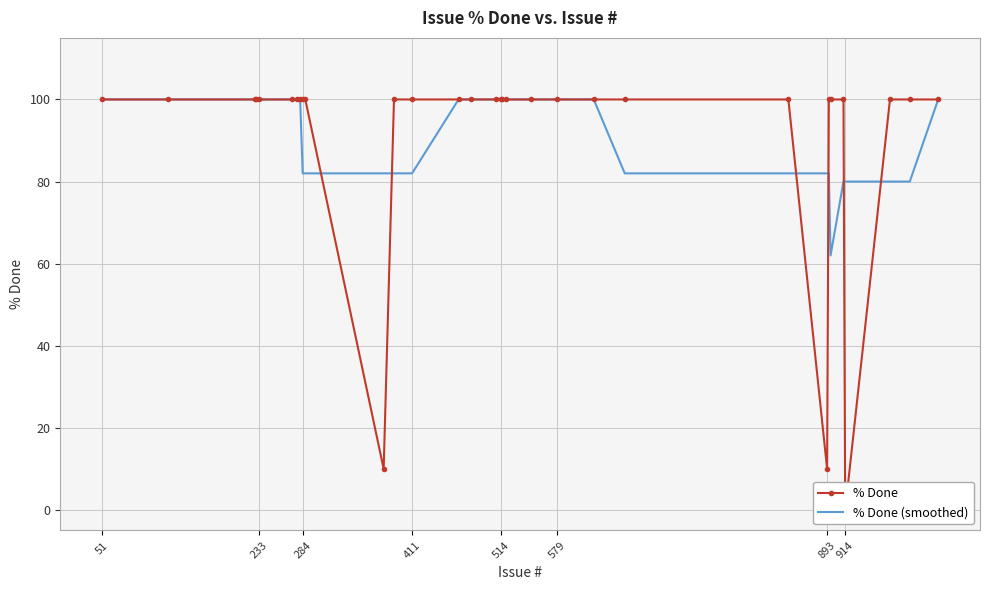

At how many categories does at least one series exceed 24?

32